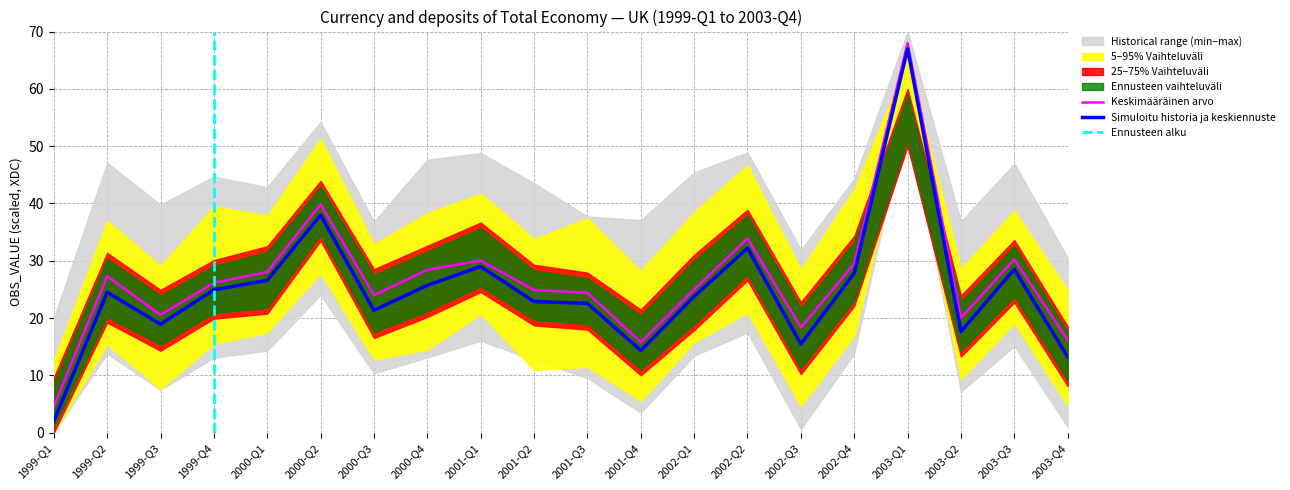

What is the ratio of the value at 2003-Q3 to the value at 2000-Q4?

1.1